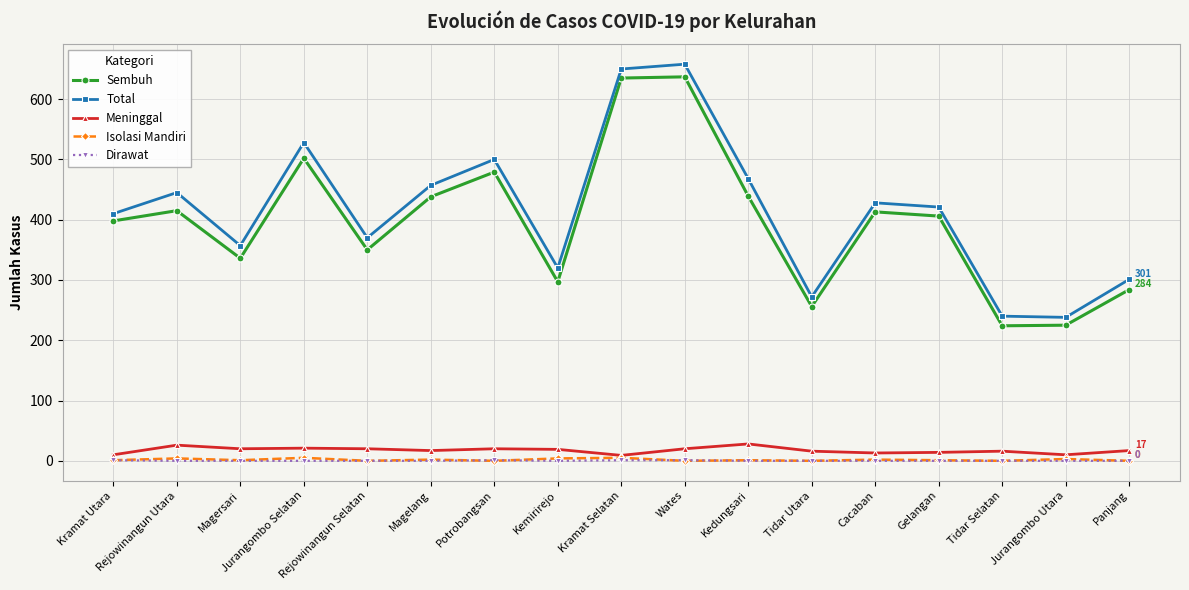

What is the sum of all Total values?

7063